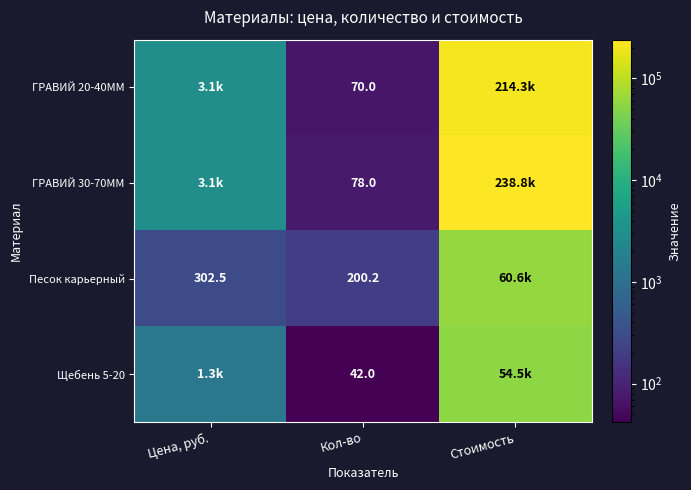

Rank the series by their maximum value, from highest to lowest.

ГРАВИЙ 30-70ММ, ГРАВИЙ 20-40ММ, Песок карьерный, Щебень 5-20